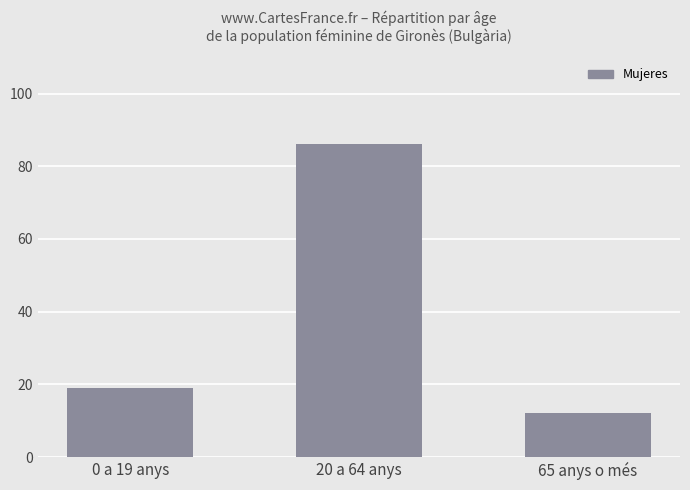

At which label is the value closest to 49?

0 a 19 anys